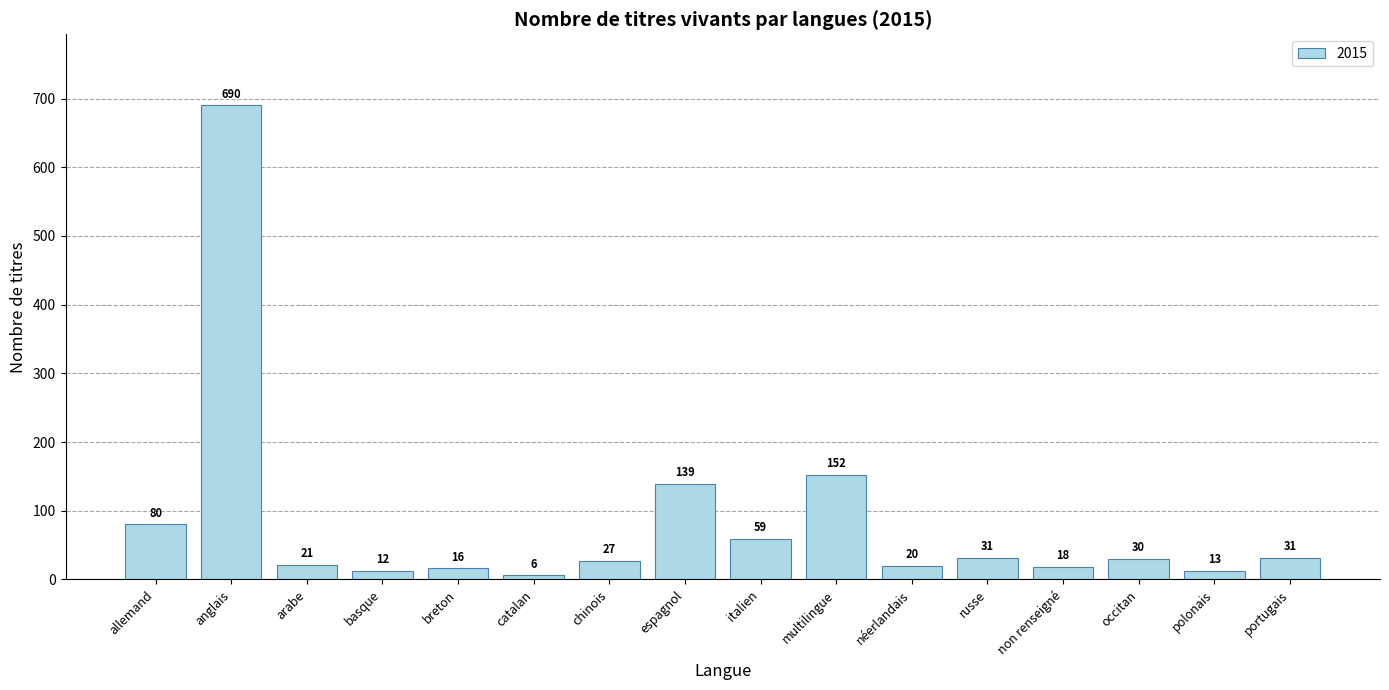

Which has a higher value, espagnol or anglais?

anglais